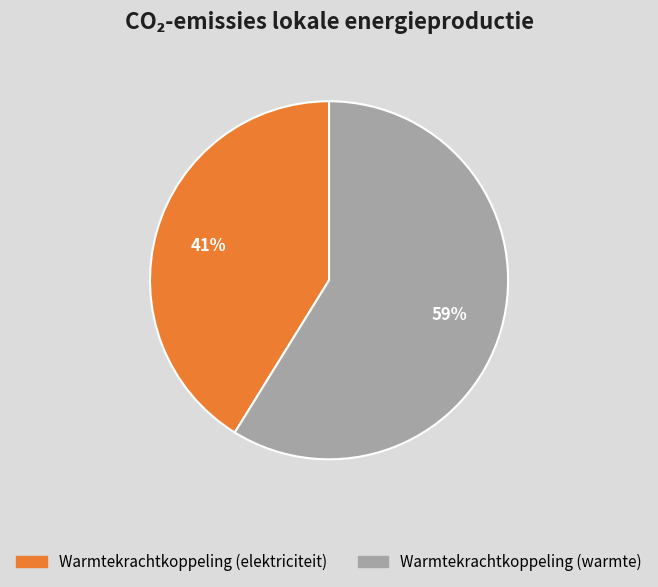

Is there a majority slice in this chart?

Yes